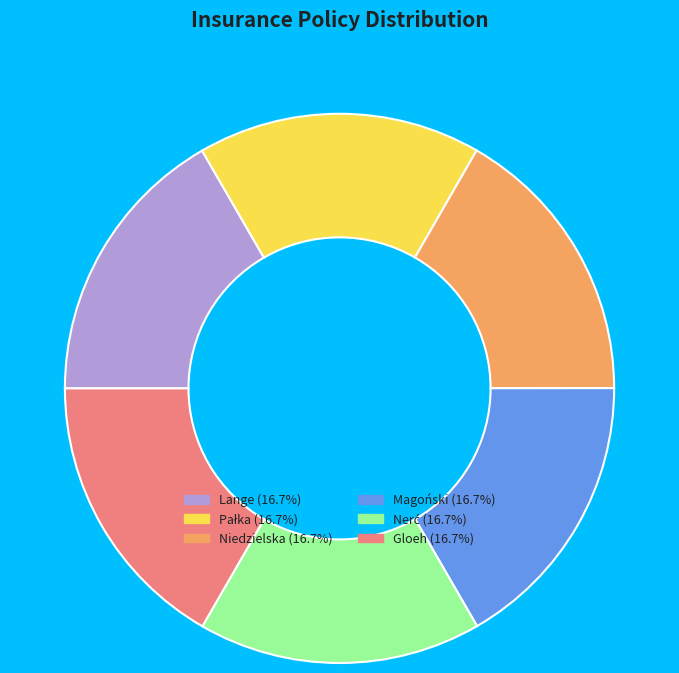

Is there any slice that represents more than half of the pie?

No